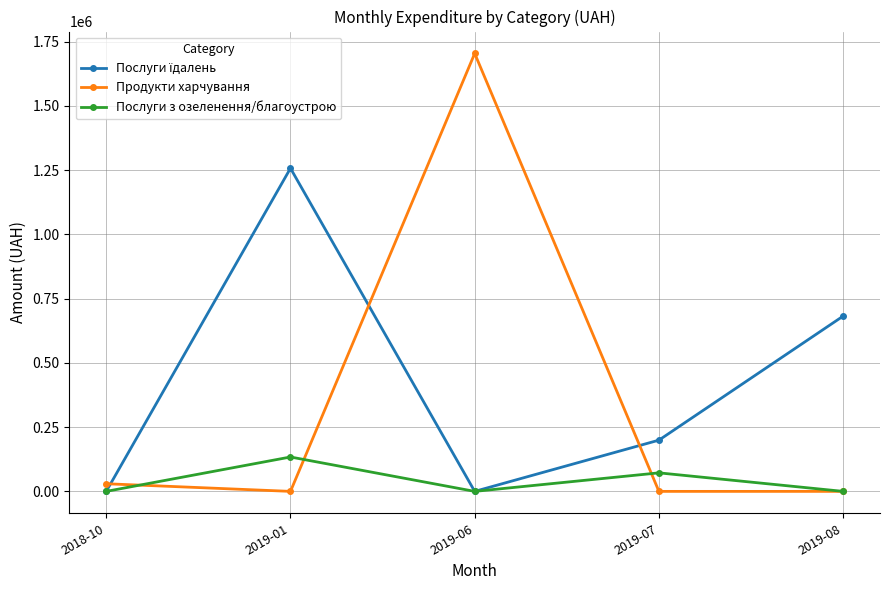

Which series has the widest spread of values?

Продукти харчування